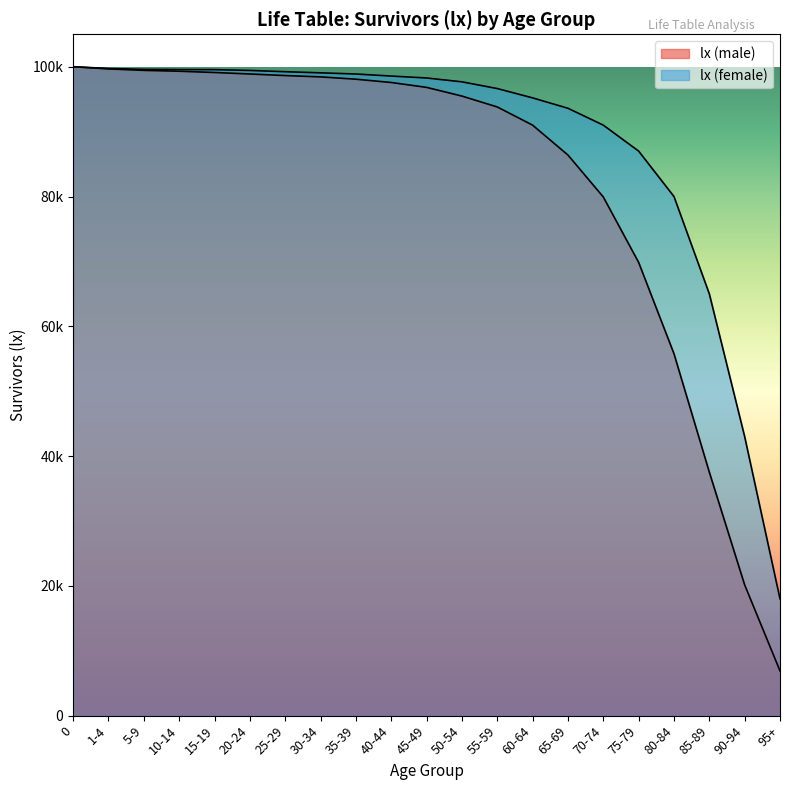

At which label is lx (female) closest to 59000?

85-89